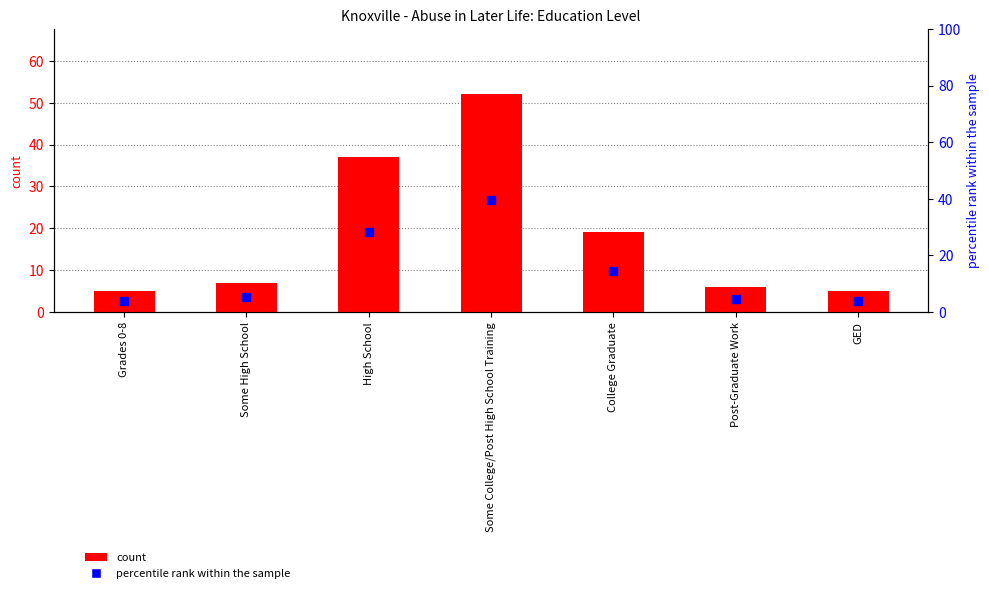

At which category is the sum across all series the highest?

Some College/Post High School Training